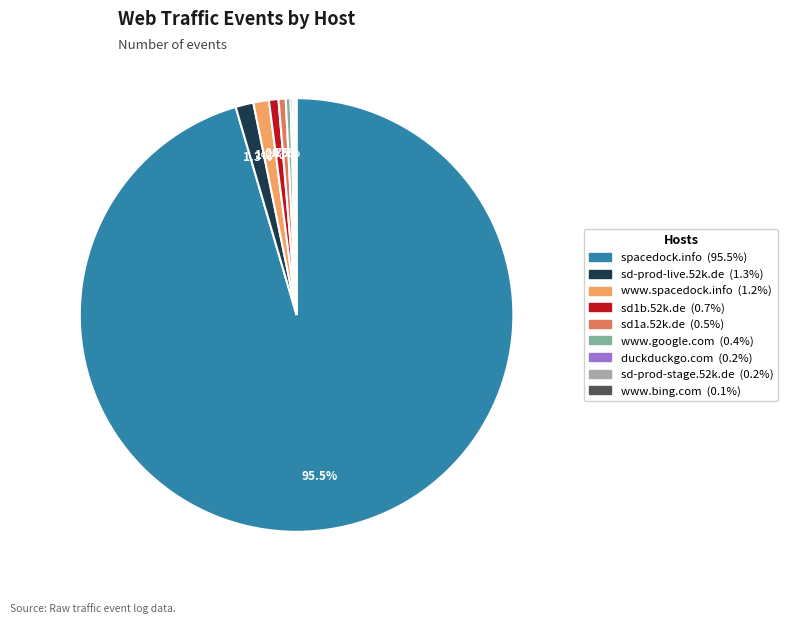

Combined, do sd1b.52k.de and sd-prod-live.52k.de account for over 50%?

No